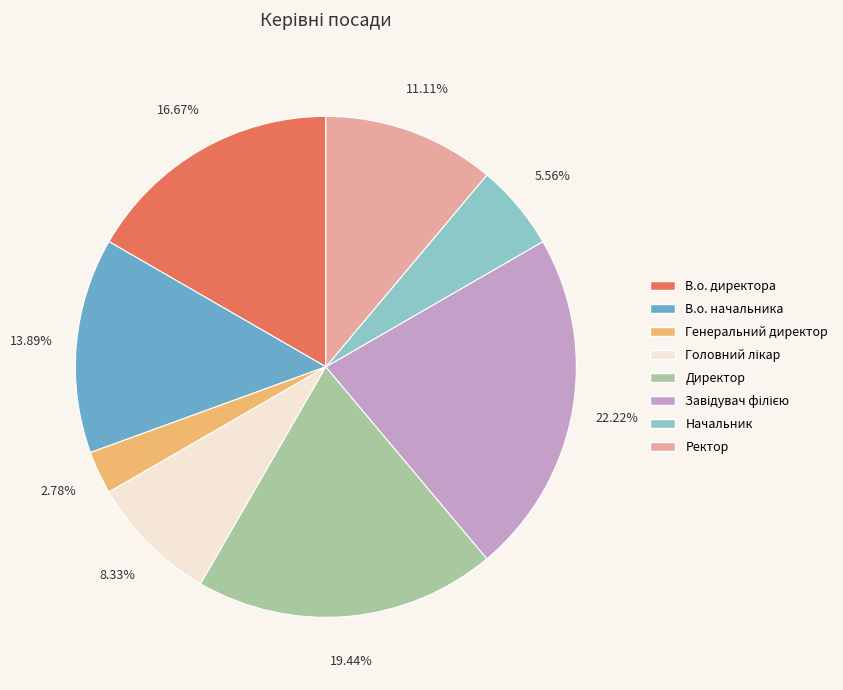

True or false: Генеральний директор accounts for 3% of the total.

True